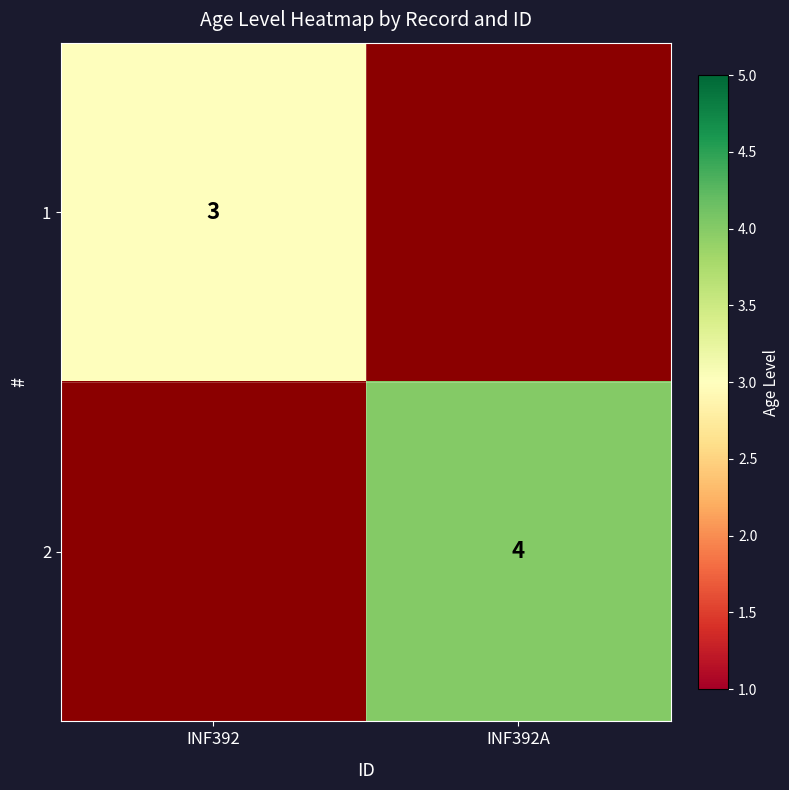

Count the number of data series in this chart.

2